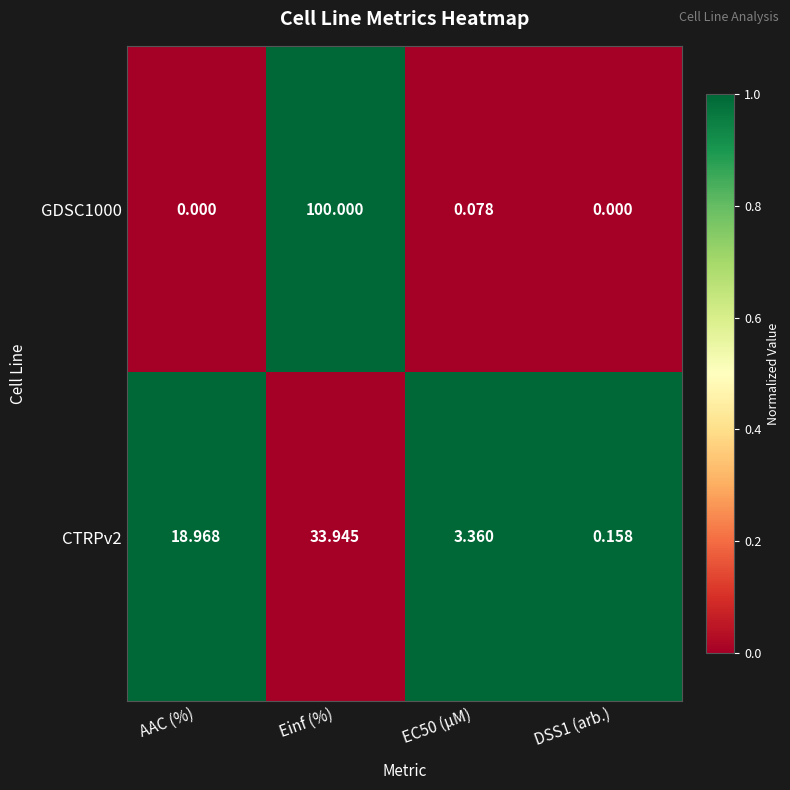

What is the greatest value displayed?

100.0